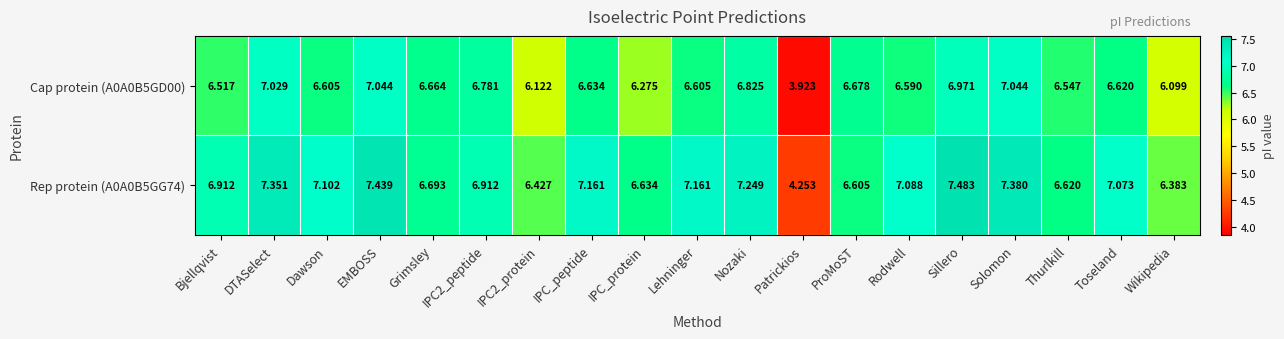

At which label does Rep protein (A0A0B5GG74) first exceed 7?

DTASelect